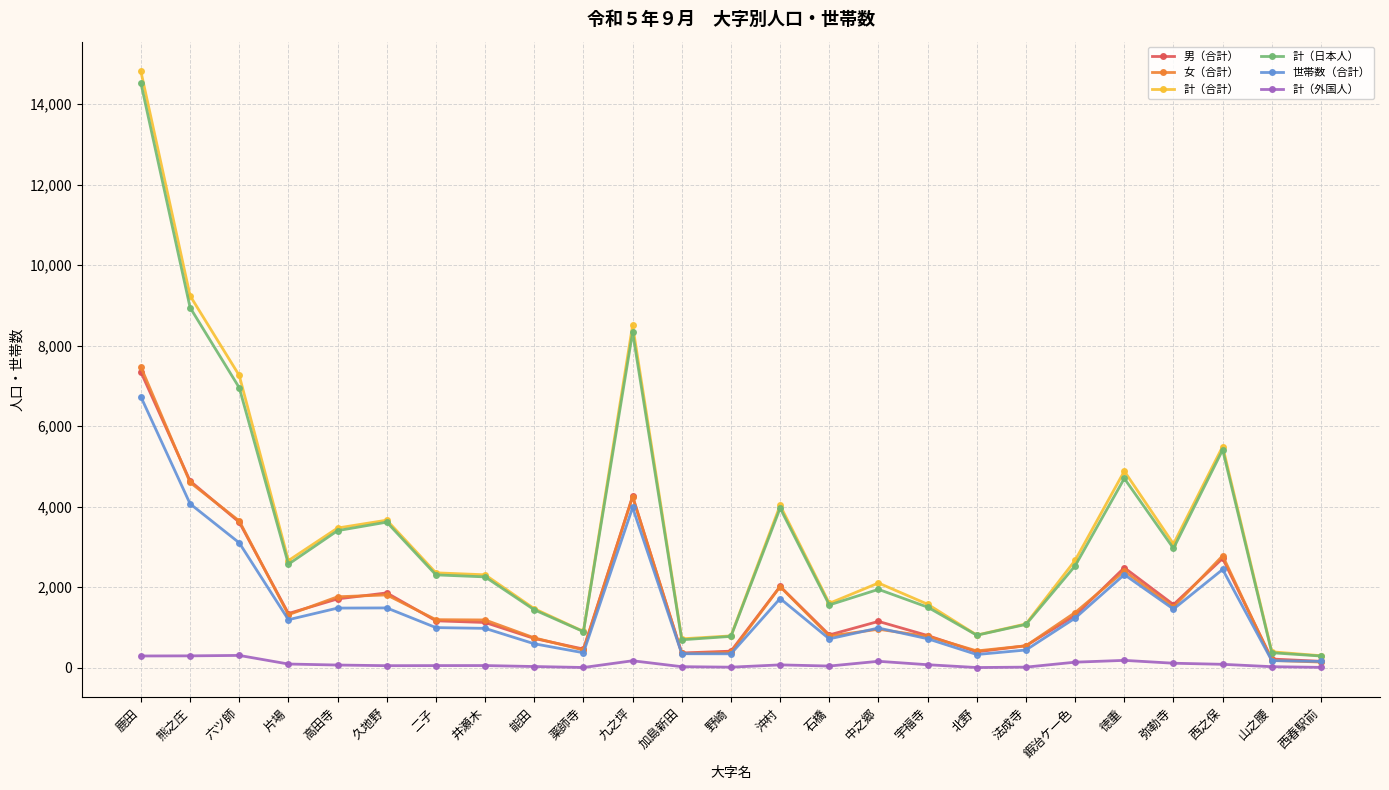

True or false: 女（合計） and 計（日本人） intersect in this chart.

False